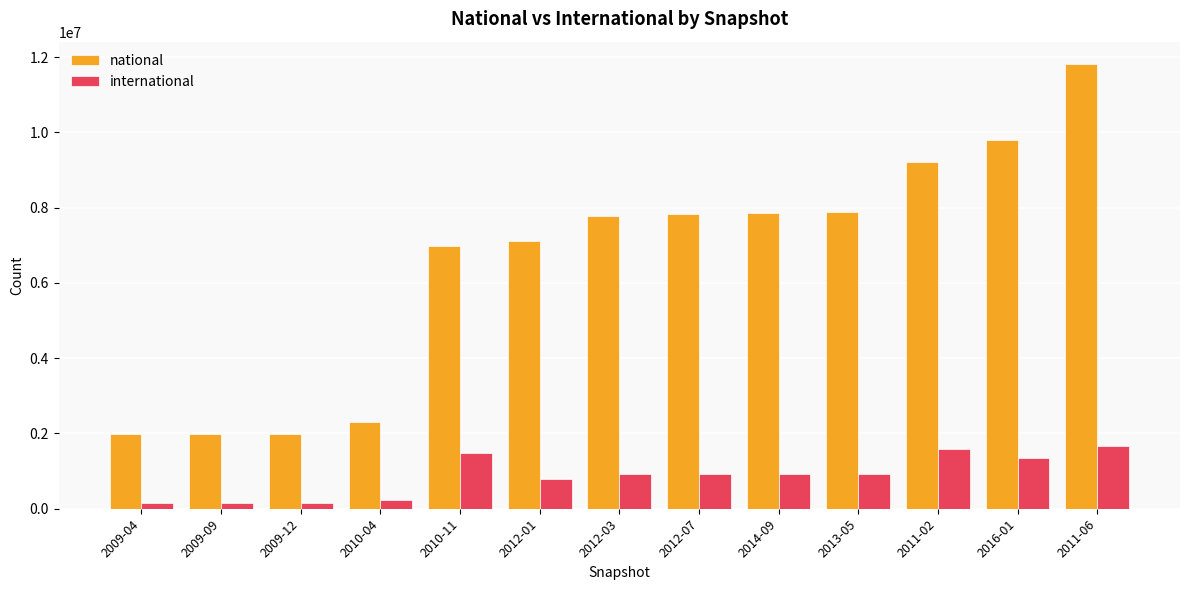

Which series has the largest total across all categories?

national